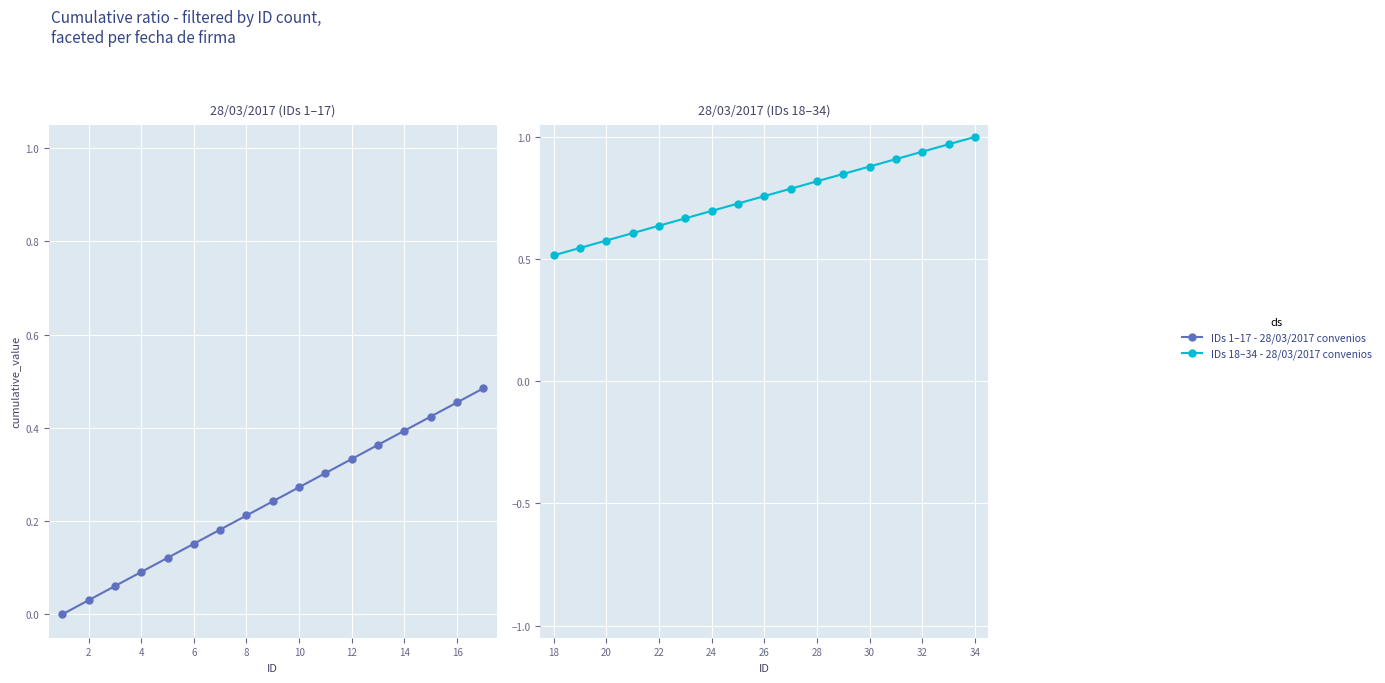

Between 10 and 11, which is larger?

11